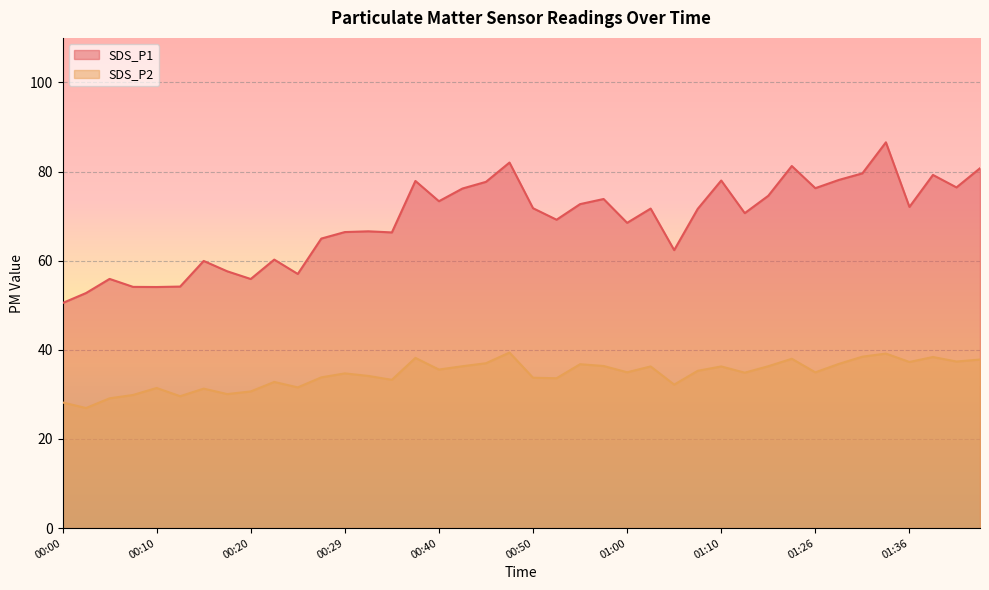

At which label does SDS_P1 first exceed 71?

00:37